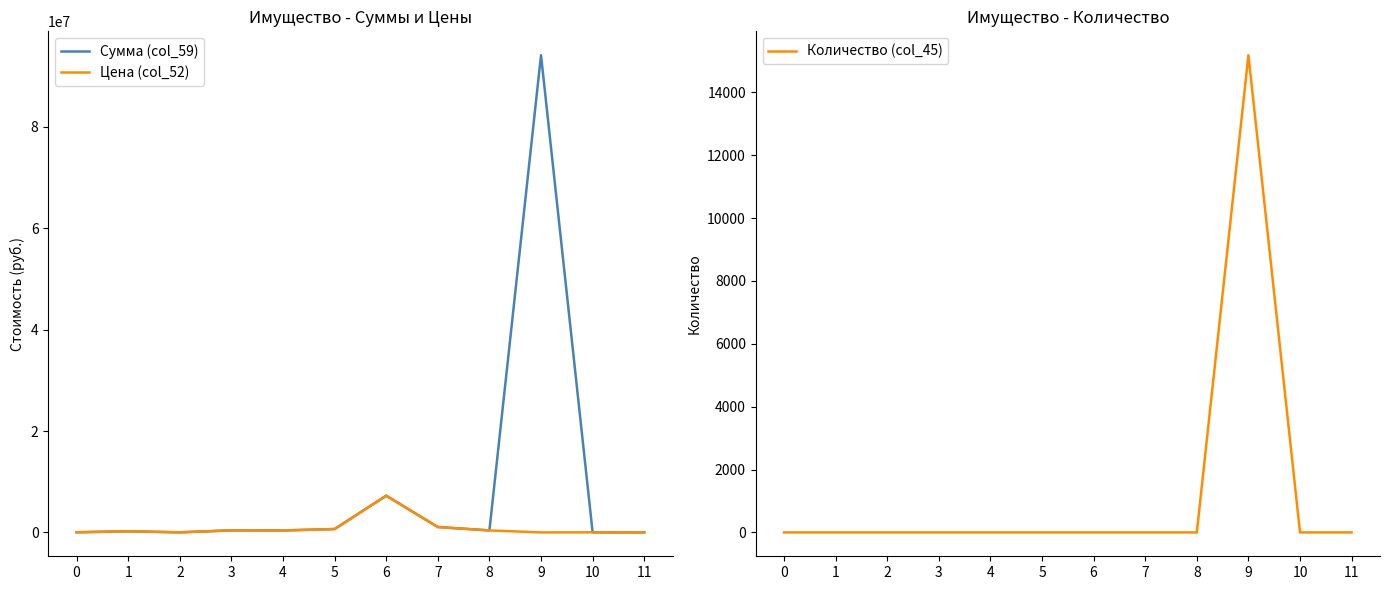

What is the spread (max minus min) of values at 8?

400732.0